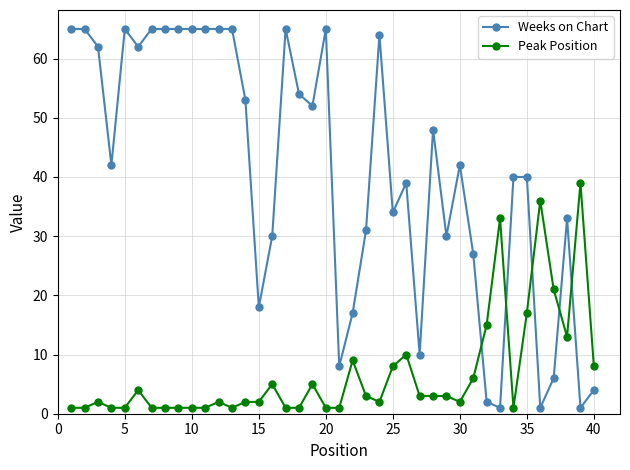

How many series are shown in this chart?

2